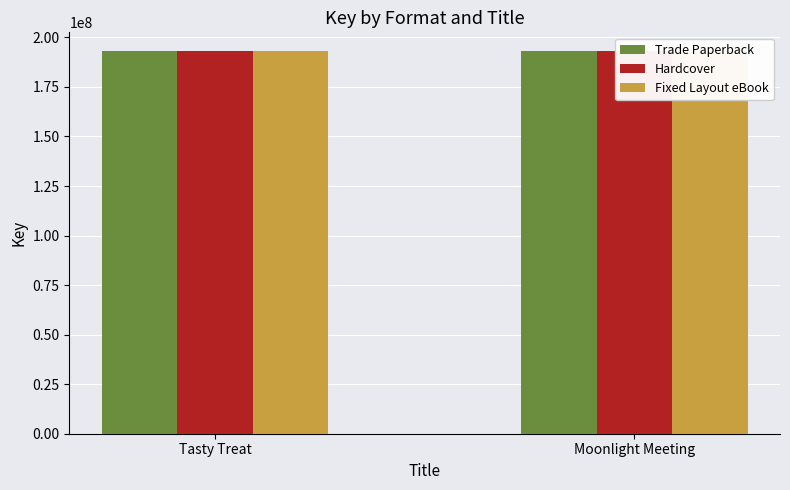

What is the sum of all Fixed Layout eBook values?

385793744